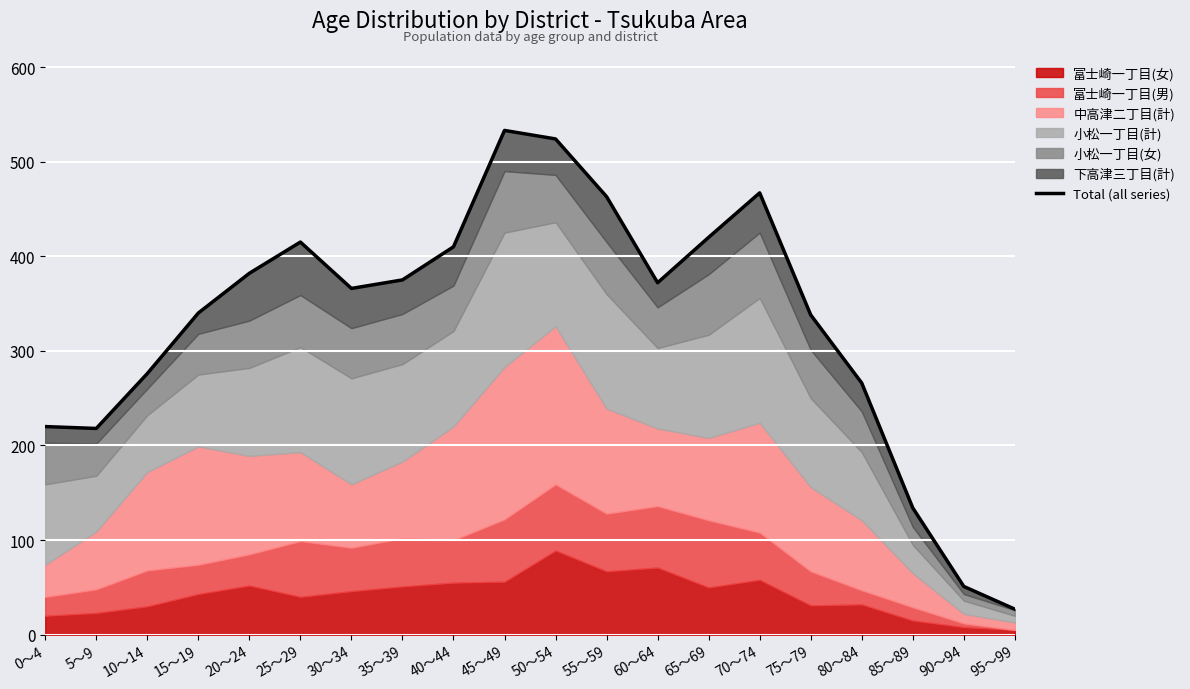

Reading right to left, list all the values displayed in this chart.

95～99=27	90～94=51	85～89=134	80～84=266	75～79=338	70～74=467	65～69=420	60～64=372	55～59=463	50～54=524	45～49=533	40～44=410	35～39=375	30～34=366	25～29=415	20～24=382	15～19=340	10～14=276	5～9=218	0～4=220